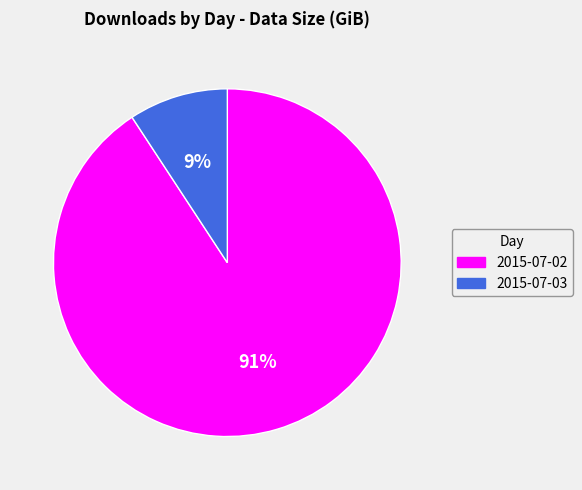

Do 2015-07-02 and 2015-07-03 together represent more than half of the pie?

Yes